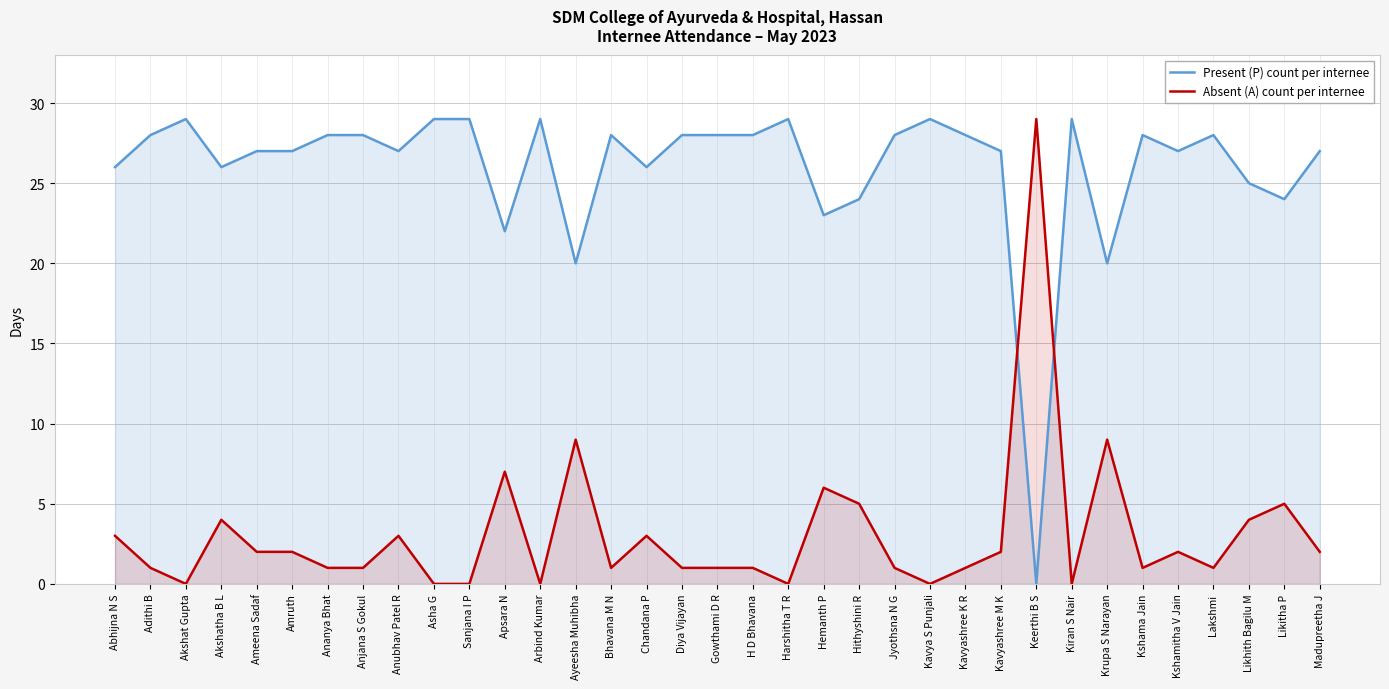

Is the value of Present (P) count per internee at Gowthami D R greater than the value of Absent (A) count per internee at Gowthami D R?

Yes